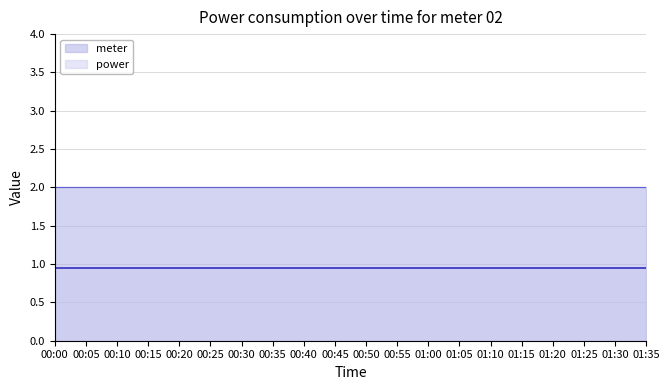

At which label does power reach its peak?

00:00